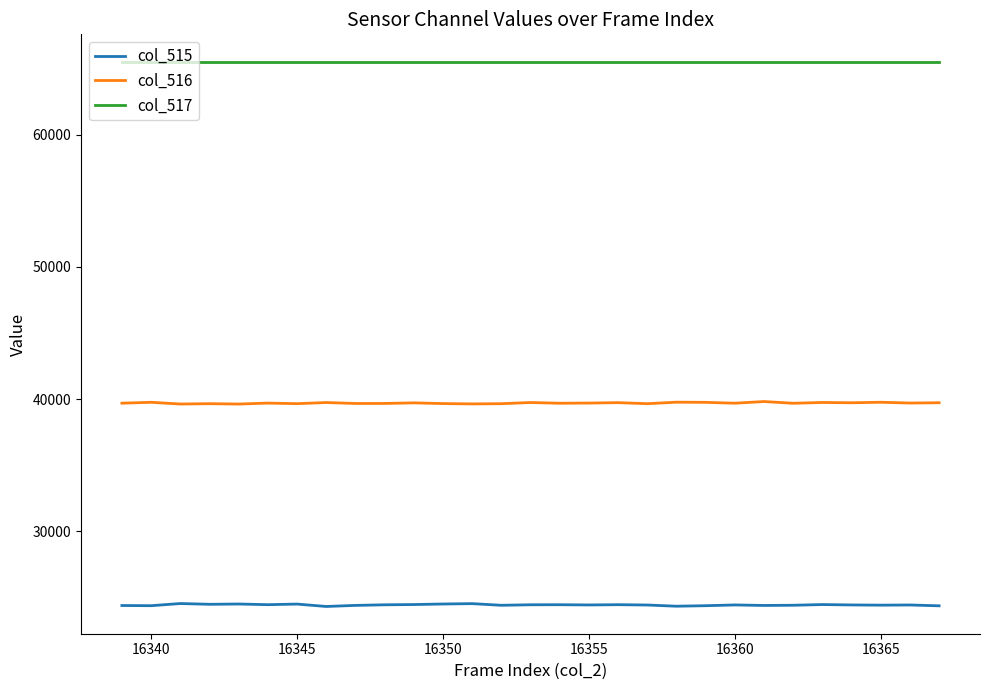

List the series in order of their overall mean, lowest first.

col_515, col_516, col_517